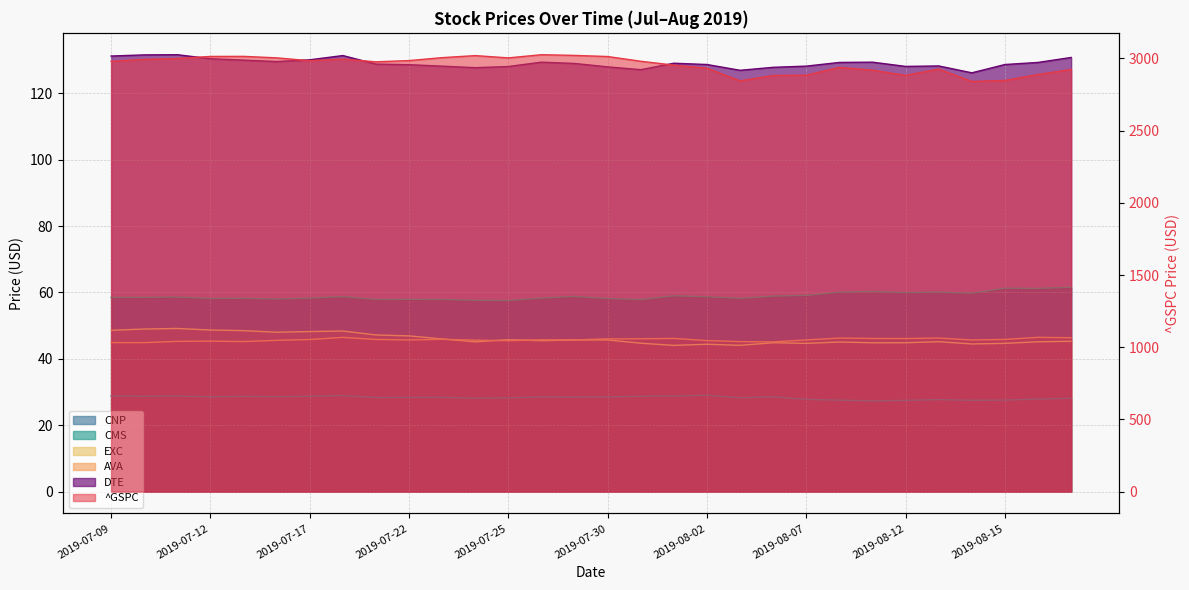

Which label corresponds to the smallest value in the chart?

2019-08-09